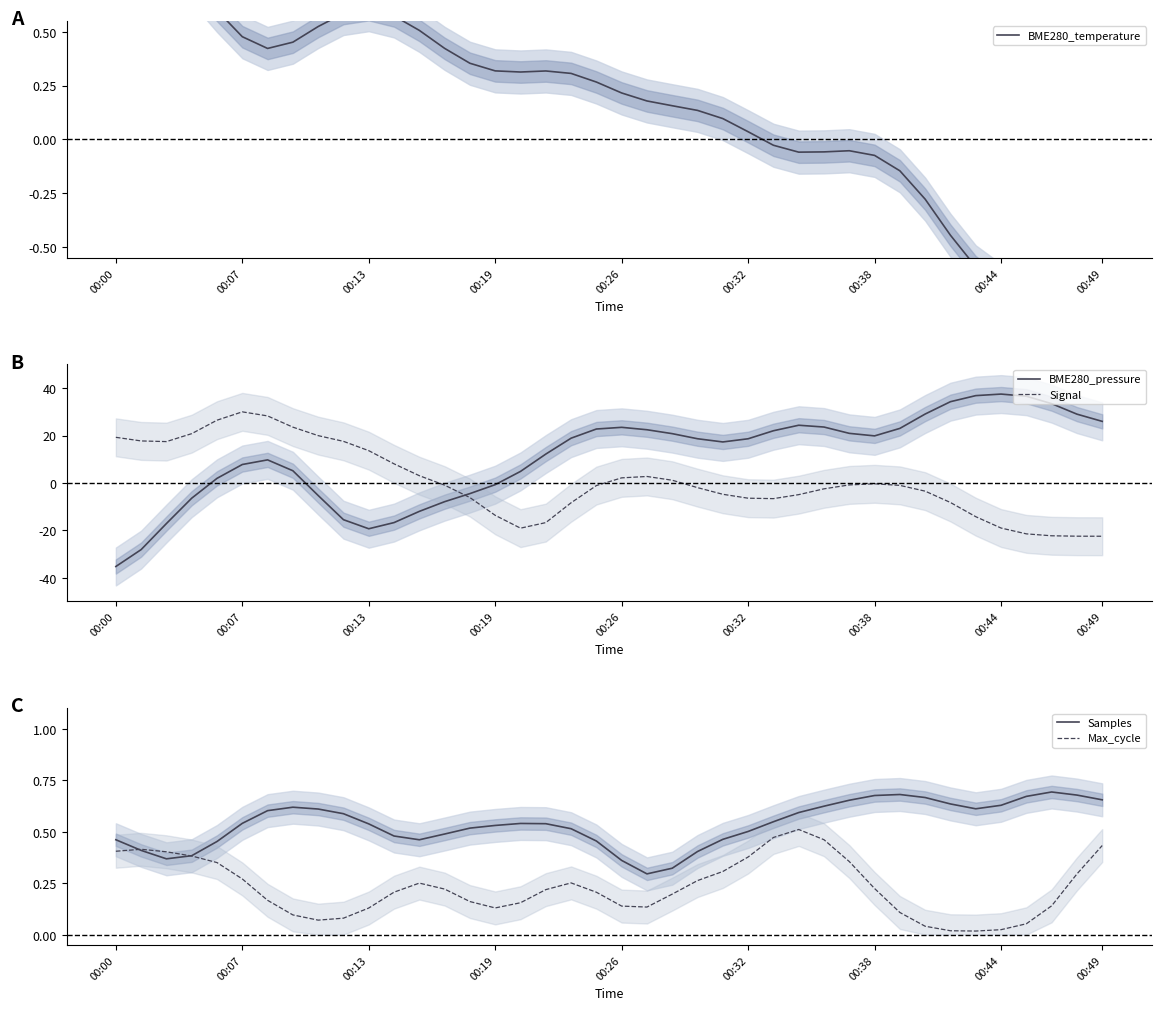

What is the difference between the BME280_temperature values at 33 and 16?

0.8